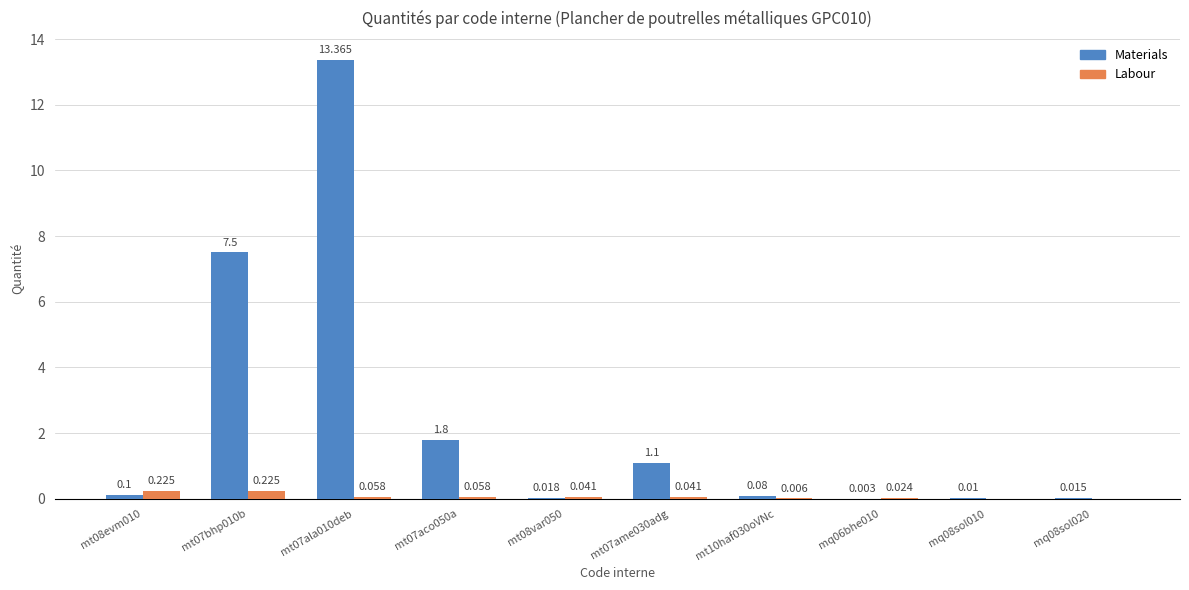

What value does the Materials series have at mt08evm010?

0.1